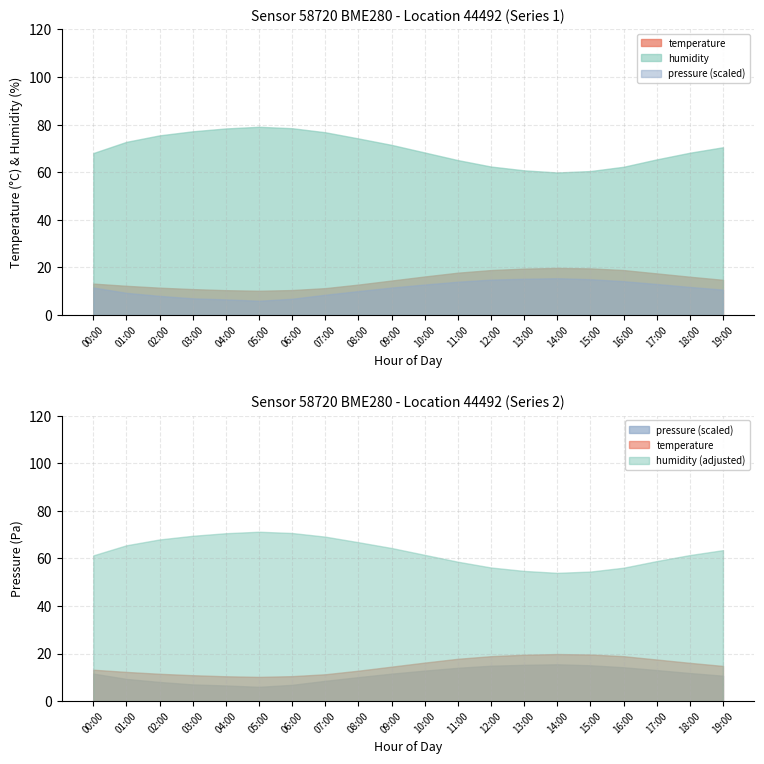

What is the label of the 16th point from the right?

04:00